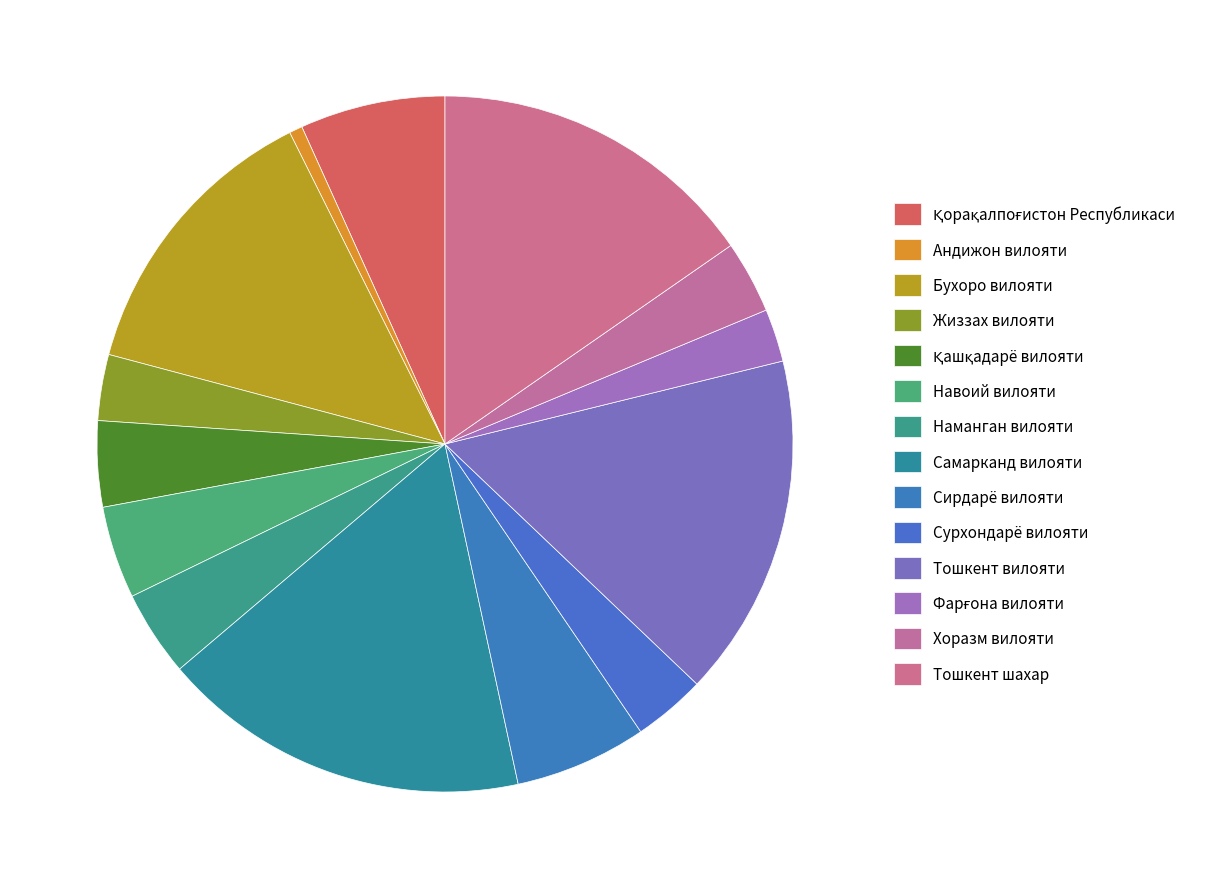

How many slices are in this pie chart?

14